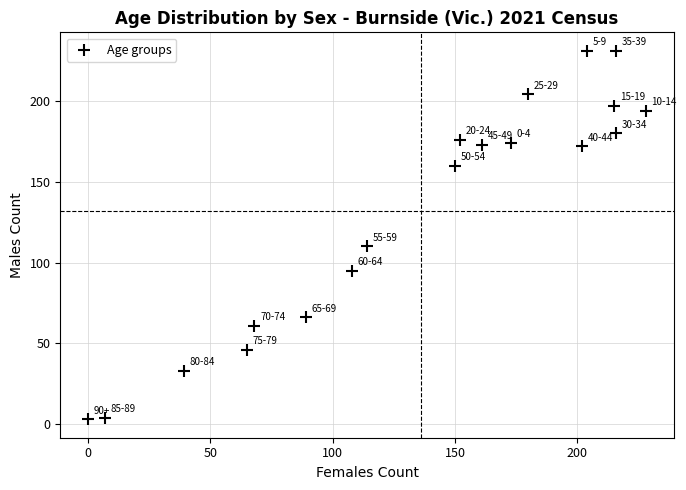

What Y value in the scatter plot is closest to 117?

110